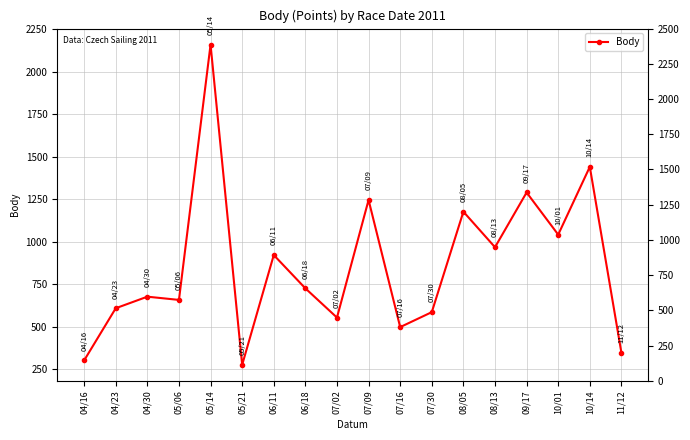

What is the label of the 7th point from the right?

07/30